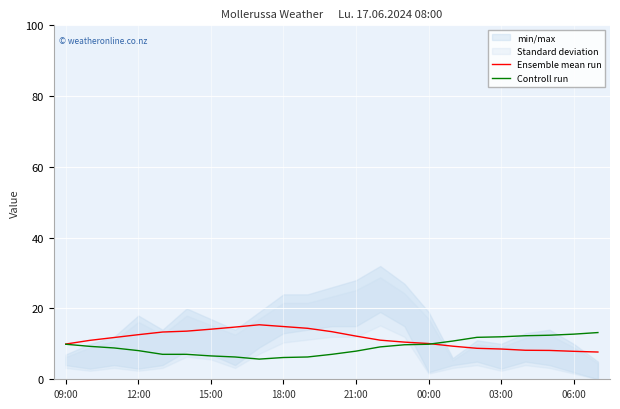

At how many categories does at least one series exceed 10?

22